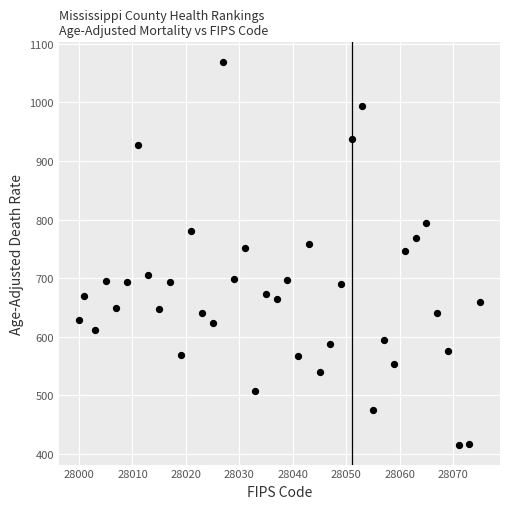

What is the range of Y values (max minus min)?

655.4